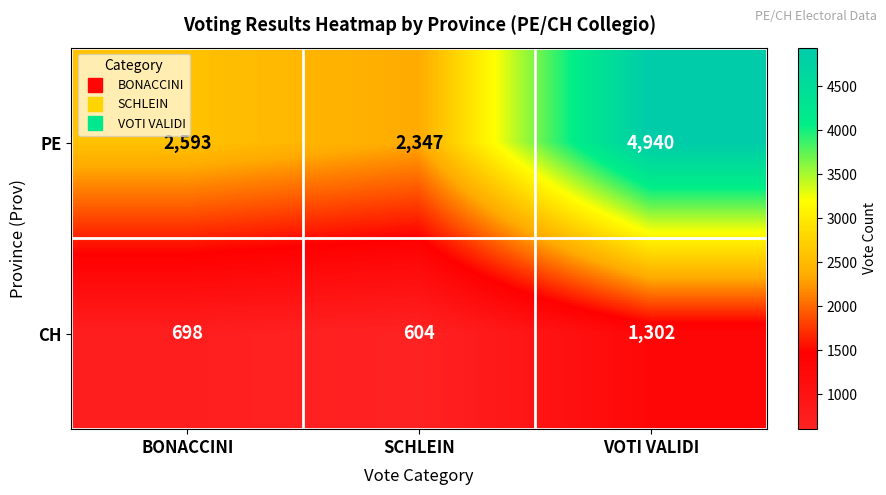

At which category is the sum across all series the highest?

VOTI VALIDI